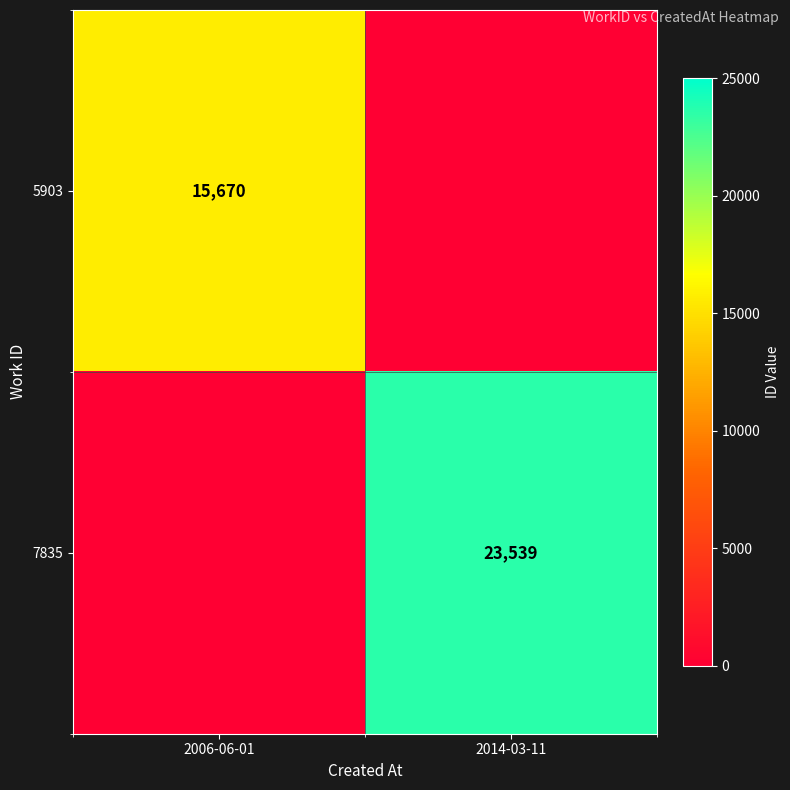

The value of 5903 at 2006-06-01 is 26862. True or false?

False